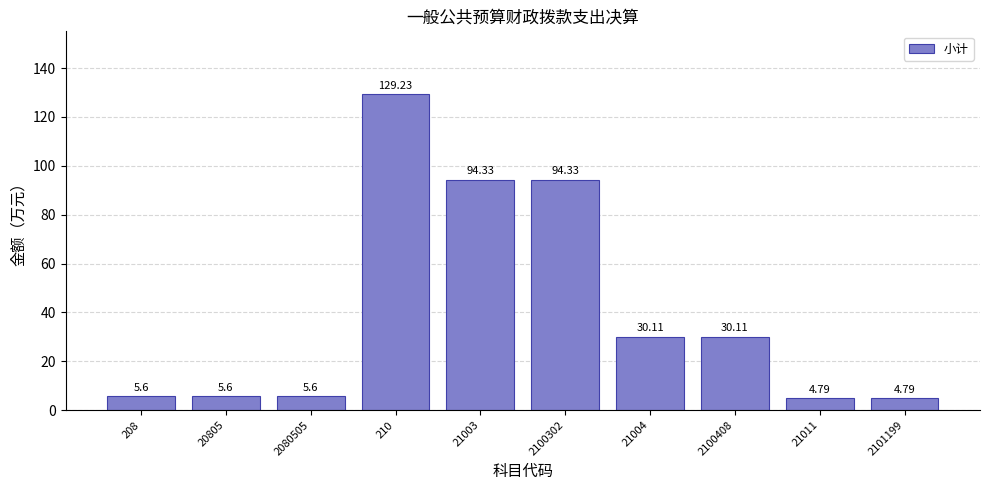

How many values are below 30?

5